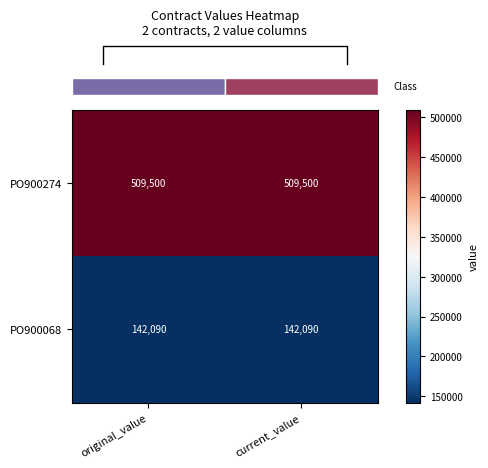

The PO900068 series shows 142090 at current_value. True or false?

True